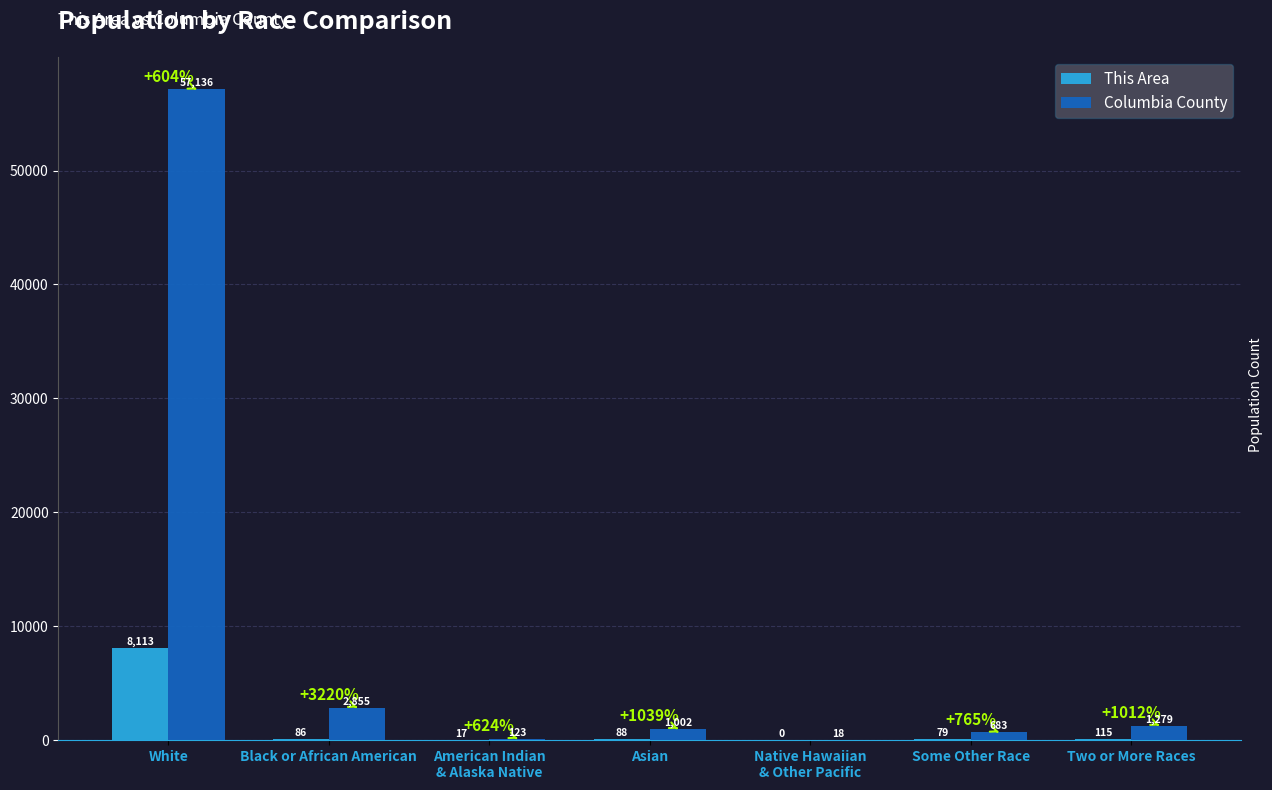

At which label does This Area reach its peak?

White